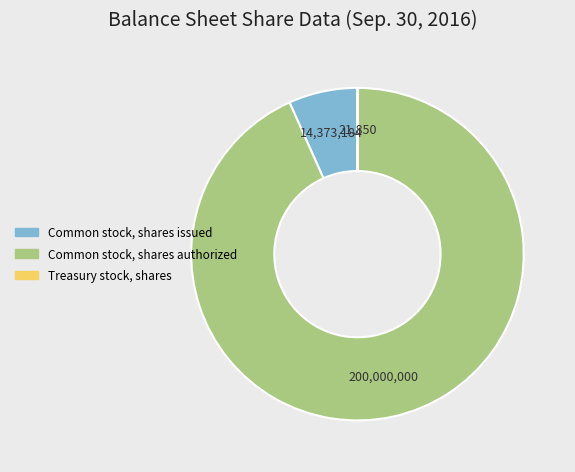

The Common stock, shares issued slice represents 7% of the pie. True or false?

True